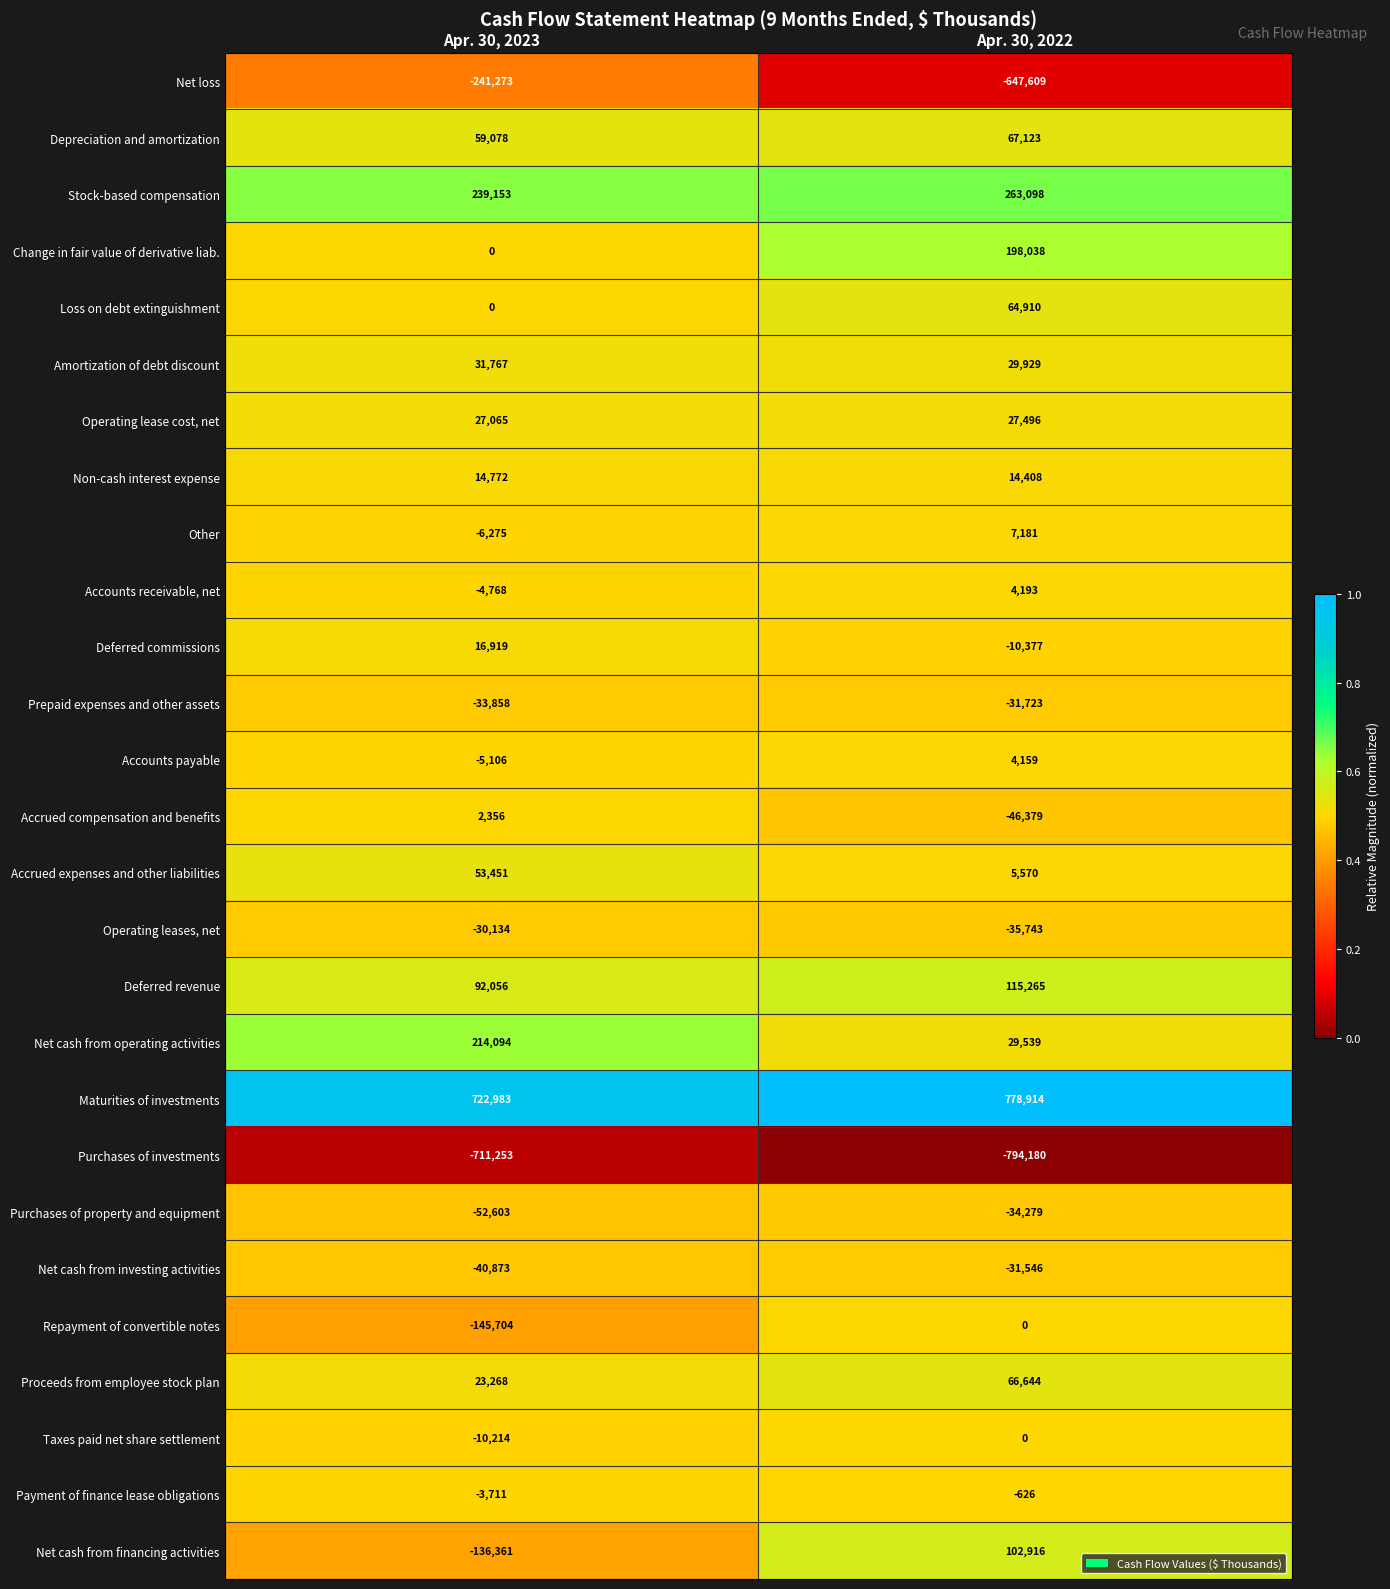

Which series changed the most between Apr. 30, 2023 and Apr. 30, 2022?

Net loss